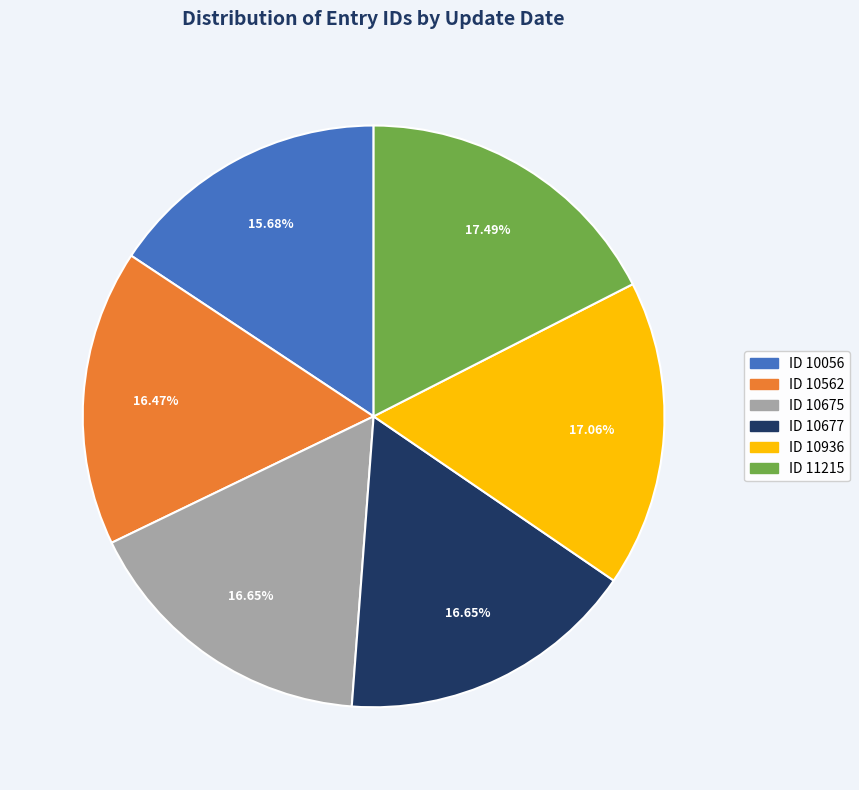

Count the number of slices in the pie.

6